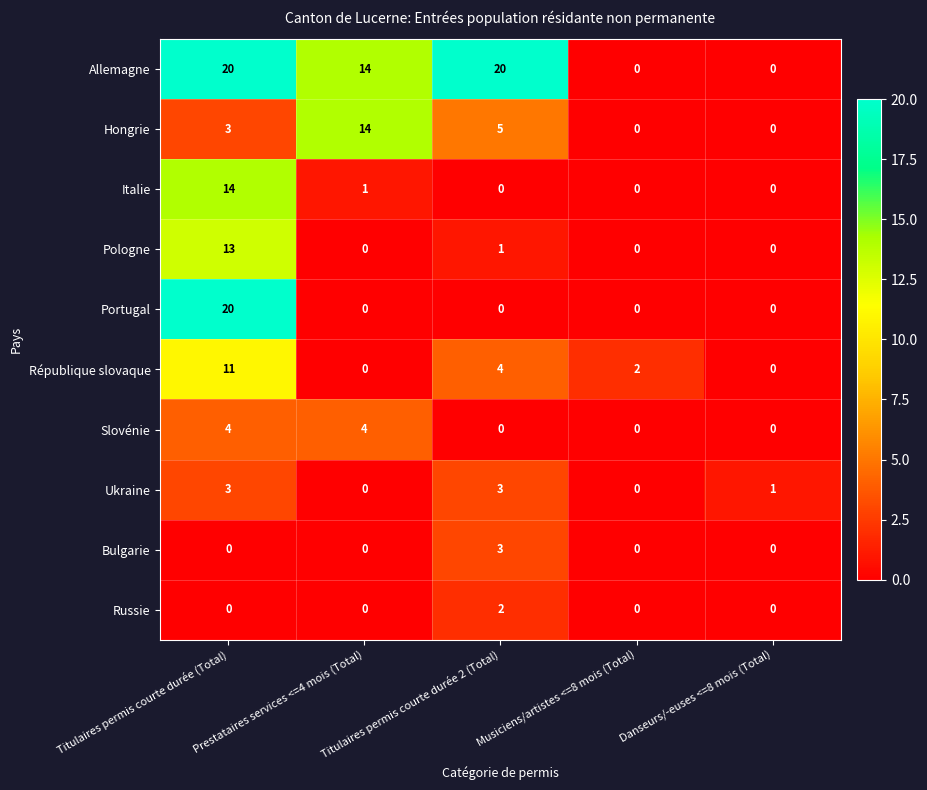

What is the greatest value displayed?

20